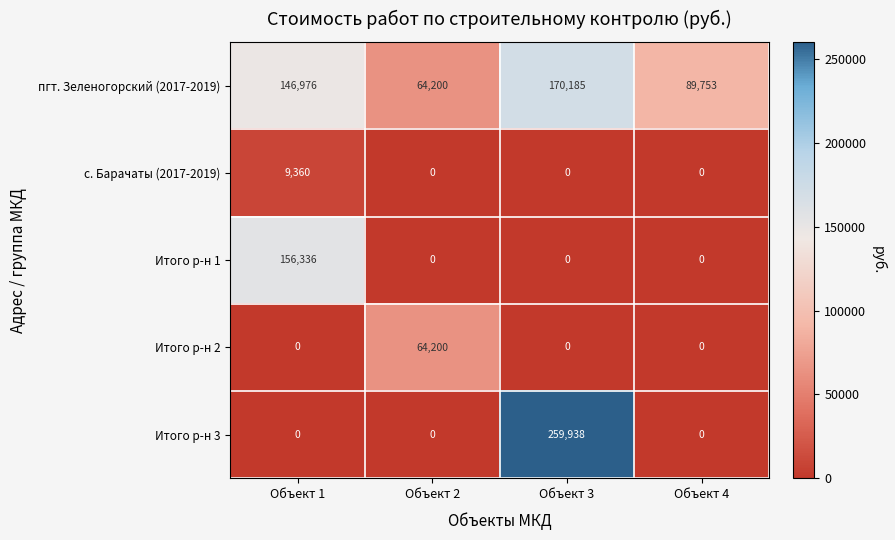

List the series in order of their peak value, highest first.

Итого р-н 3, пгт. Зеленогорский (2017-2019), Итого р-н 1, Итого р-н 2, с. Барачаты (2017-2019)